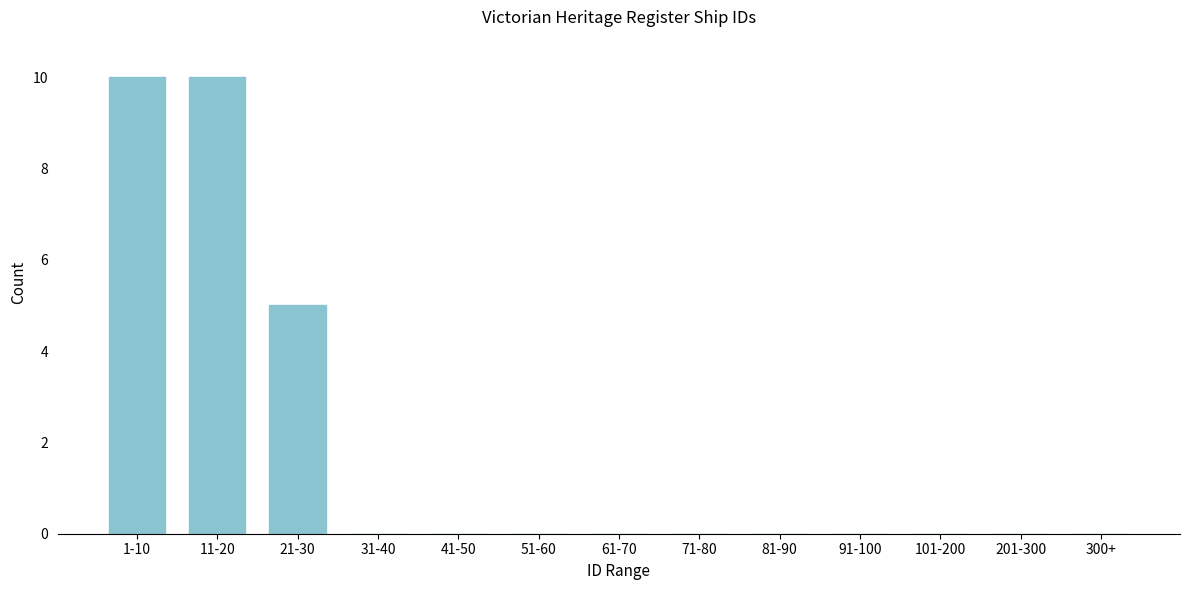

Reading left to right, what are all the values shown in this chart?

1-10=10	11-20=10	21-30=5	31-40=0	41-50=0	51-60=0	61-70=0	71-80=0	81-90=0	91-100=0	101-200=0	201-300=0	300+=0